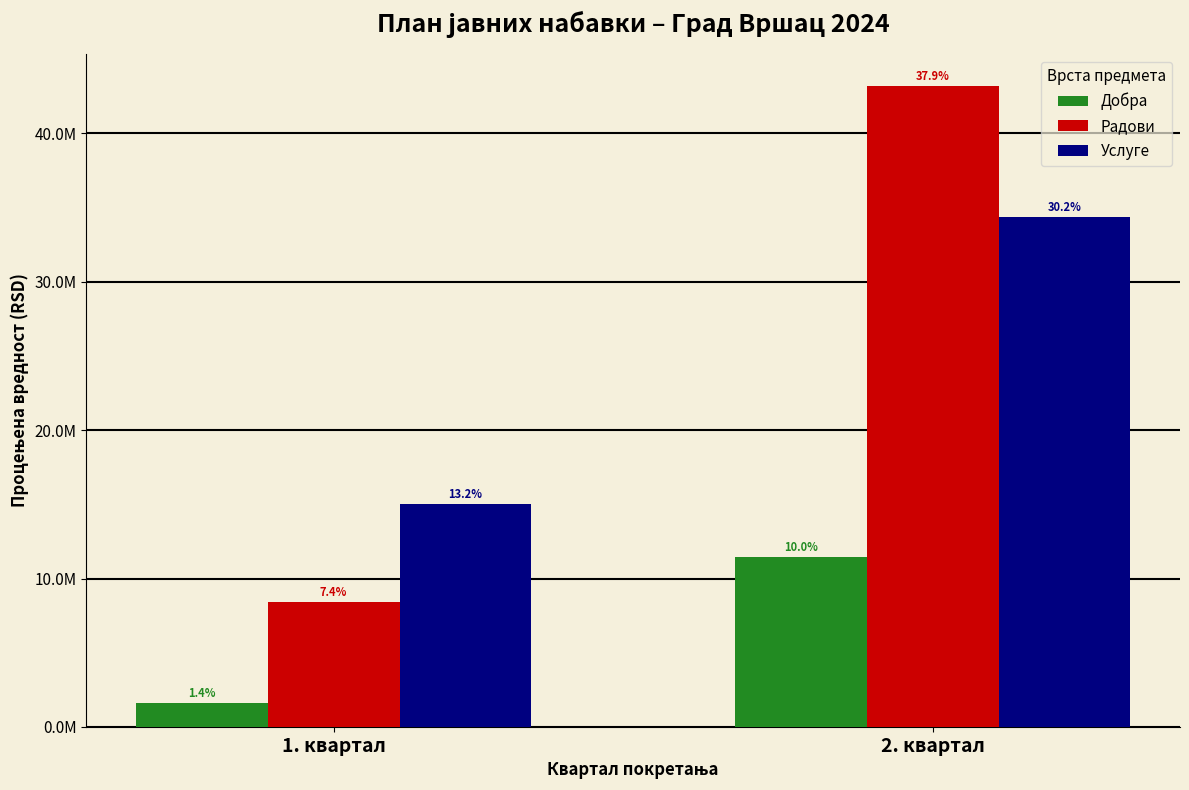

Does the chart contain stacked bars?

No